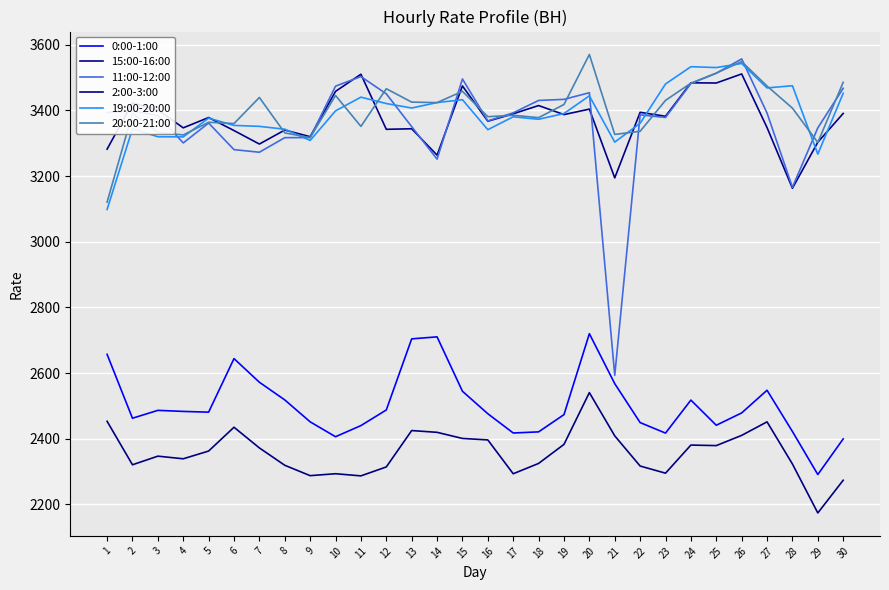

Which category has the highest value in the 11:00-12:00 series?

26